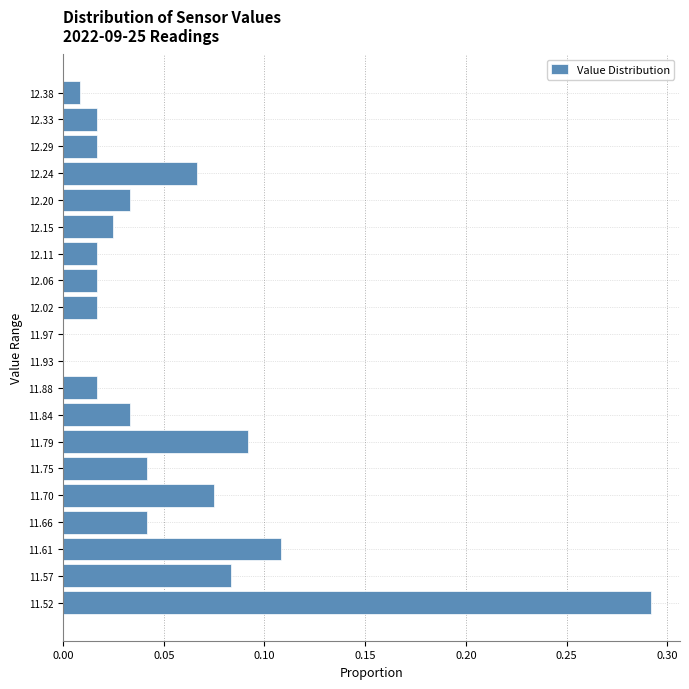

Reading bottom to top, list every bar in this chart as the range it spans on the y-axis followed by its length. The values are not printed on the chart, so give them approximately, as read against the axis.

11.500 to 11.545: 0.290
11.545 to 11.590: 0.085
11.590 to 11.635: 0.110
11.635 to 11.680: 0.040
11.680 to 11.725: 0.075
11.725 to 11.770: 0.040
11.770 to 11.815: 0.090
11.815 to 11.860: 0.035
11.860 to 11.905: 0.015
11.905 to 11.950: 0
11.950 to 11.995: 0
11.995 to 12.040: 0.015
12.040 to 12.085: 0.015
12.085 to 12.130: 0.015
12.130 to 12.175: 0.025
12.175 to 12.220: 0.035
12.220 to 12.265: 0.065
12.265 to 12.310: 0.015
12.310 to 12.355: 0.015
12.355 to 12.400: 0.010